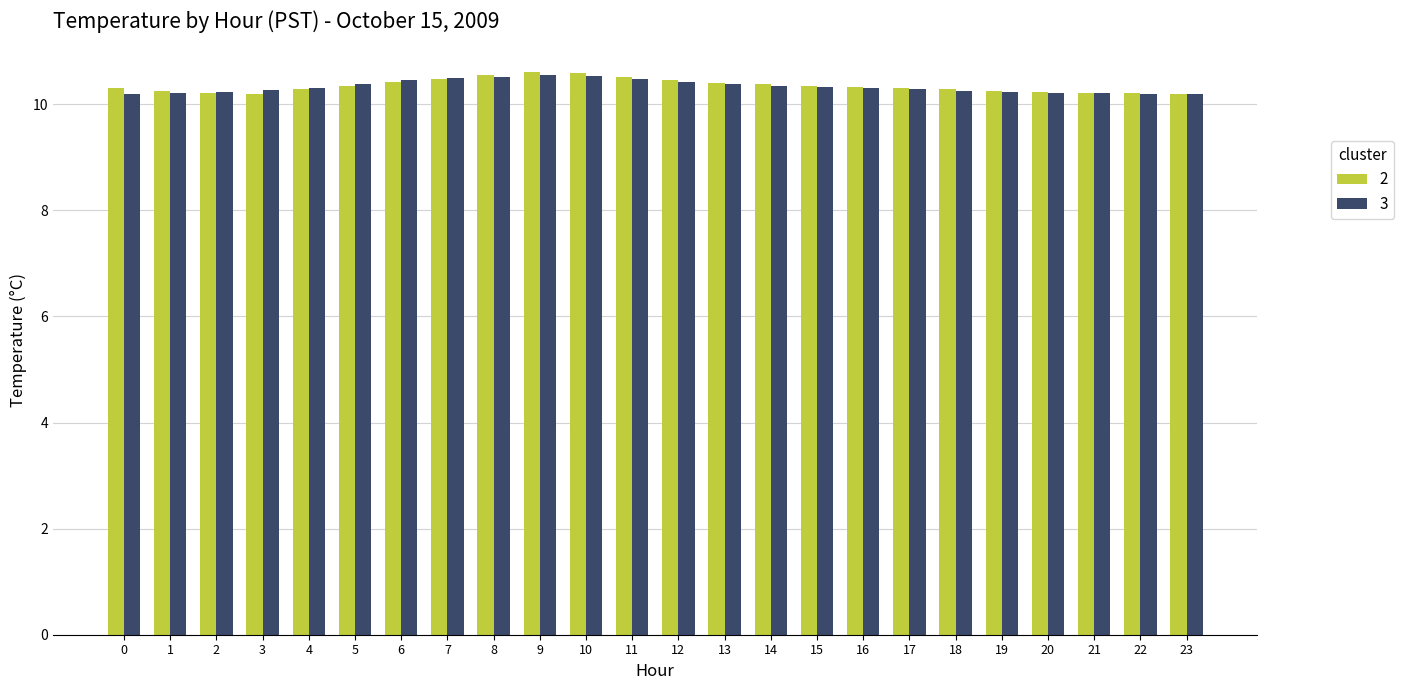

Count the 3 values in the range 10 to 11.

24